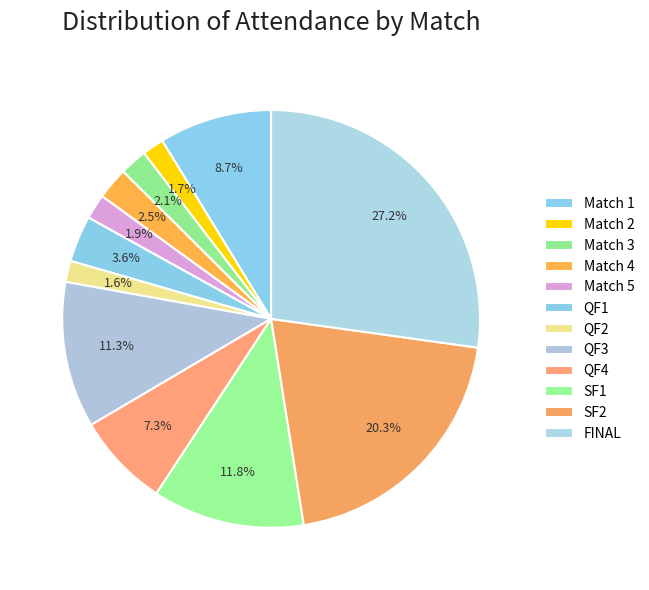

Count the number of slices in the pie.

12